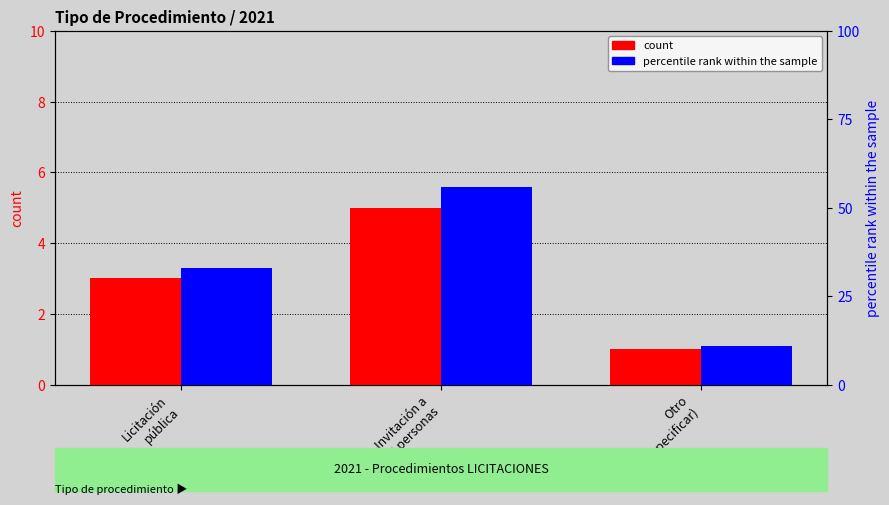

Reading right to left, extract all data points from this chart.

count: Otro
(especificar)=1	Invitación a
≥3 personas=5	Licitación
pública=3
percentile rank within the sample: Otro
(especificar)=11	Invitación a
≥3 personas=56	Licitación
pública=33